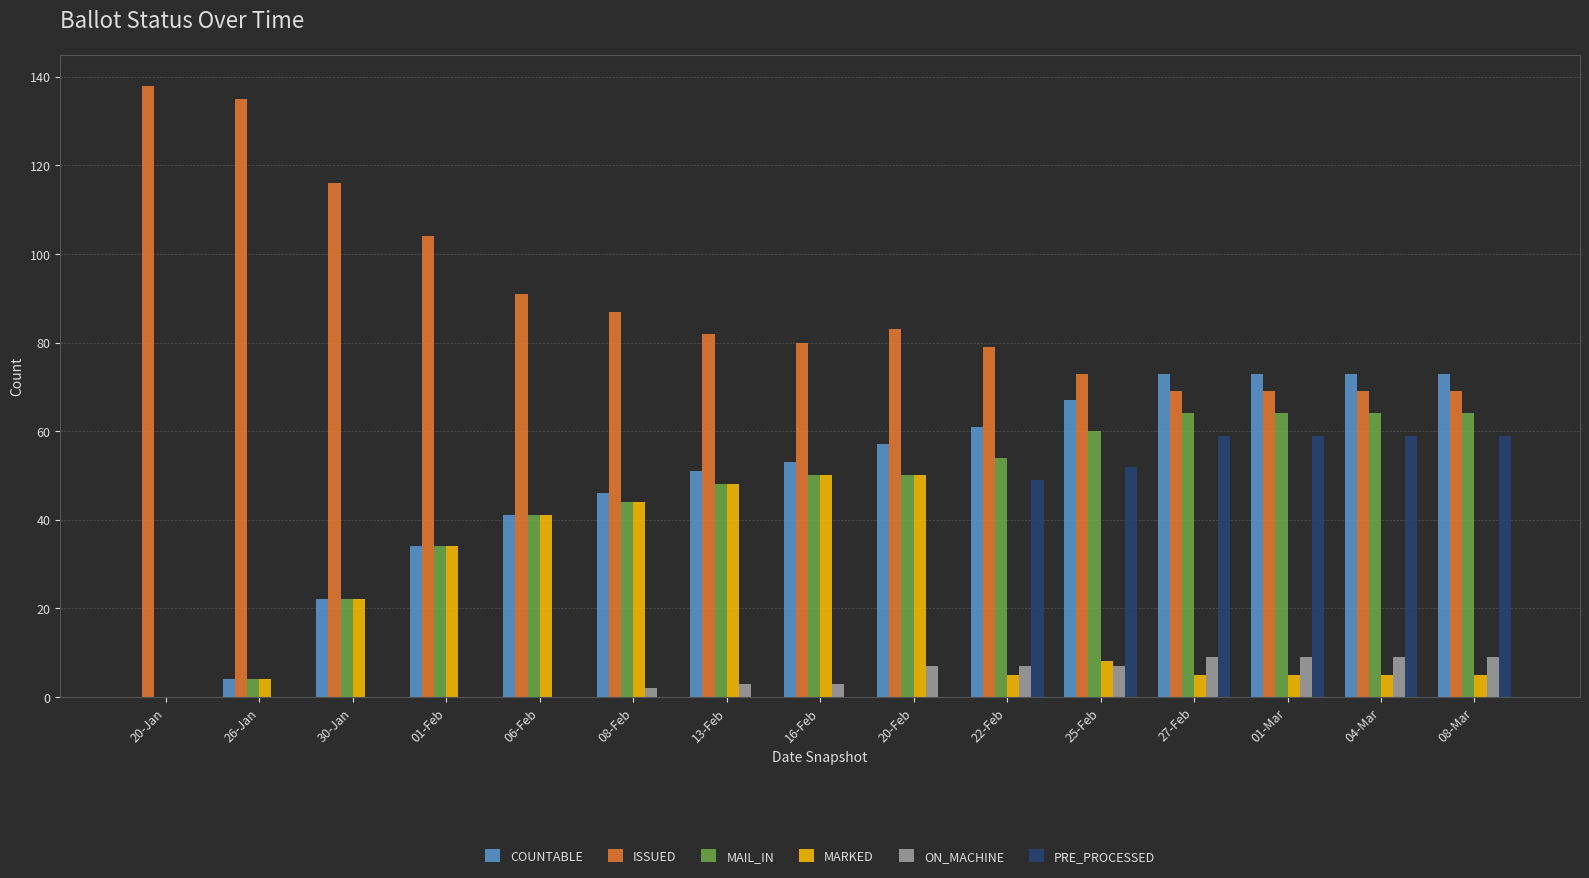

Which series has the largest total across all categories?

ISSUED